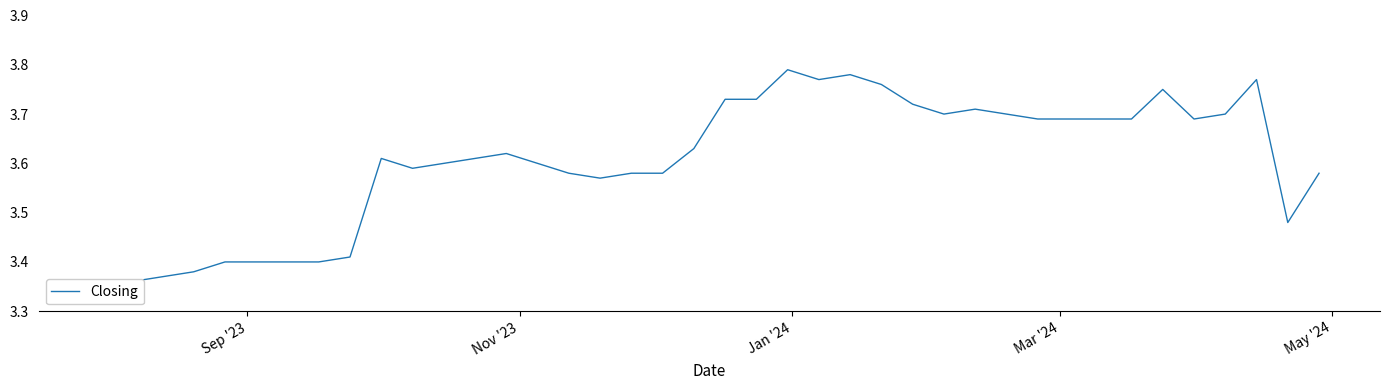

Count the values in the range 3 to 4.

40